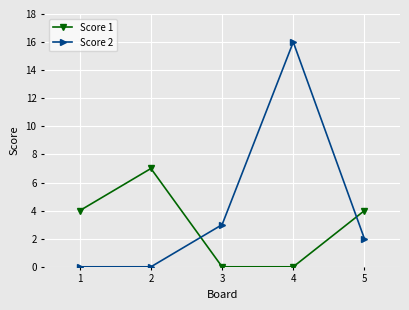

What is the value of the Score 2 point at the 5th from the left?

2